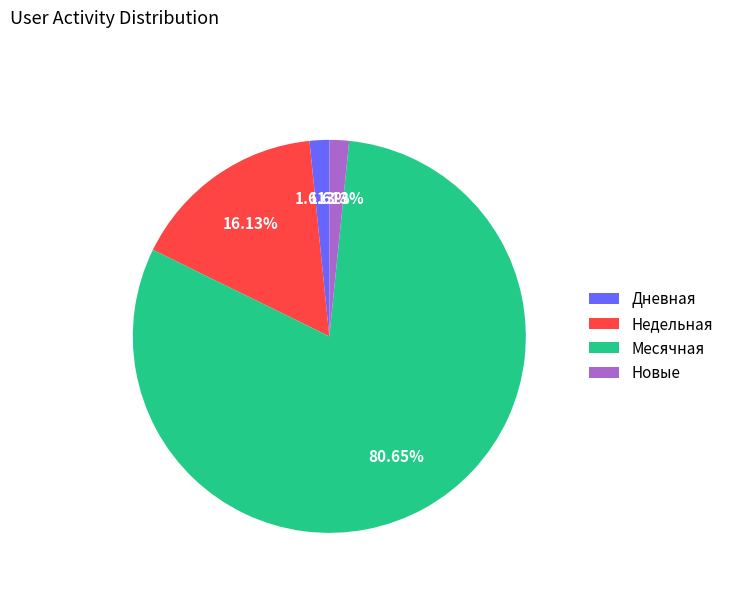

What is the largest slice in the pie chart?

Месячная